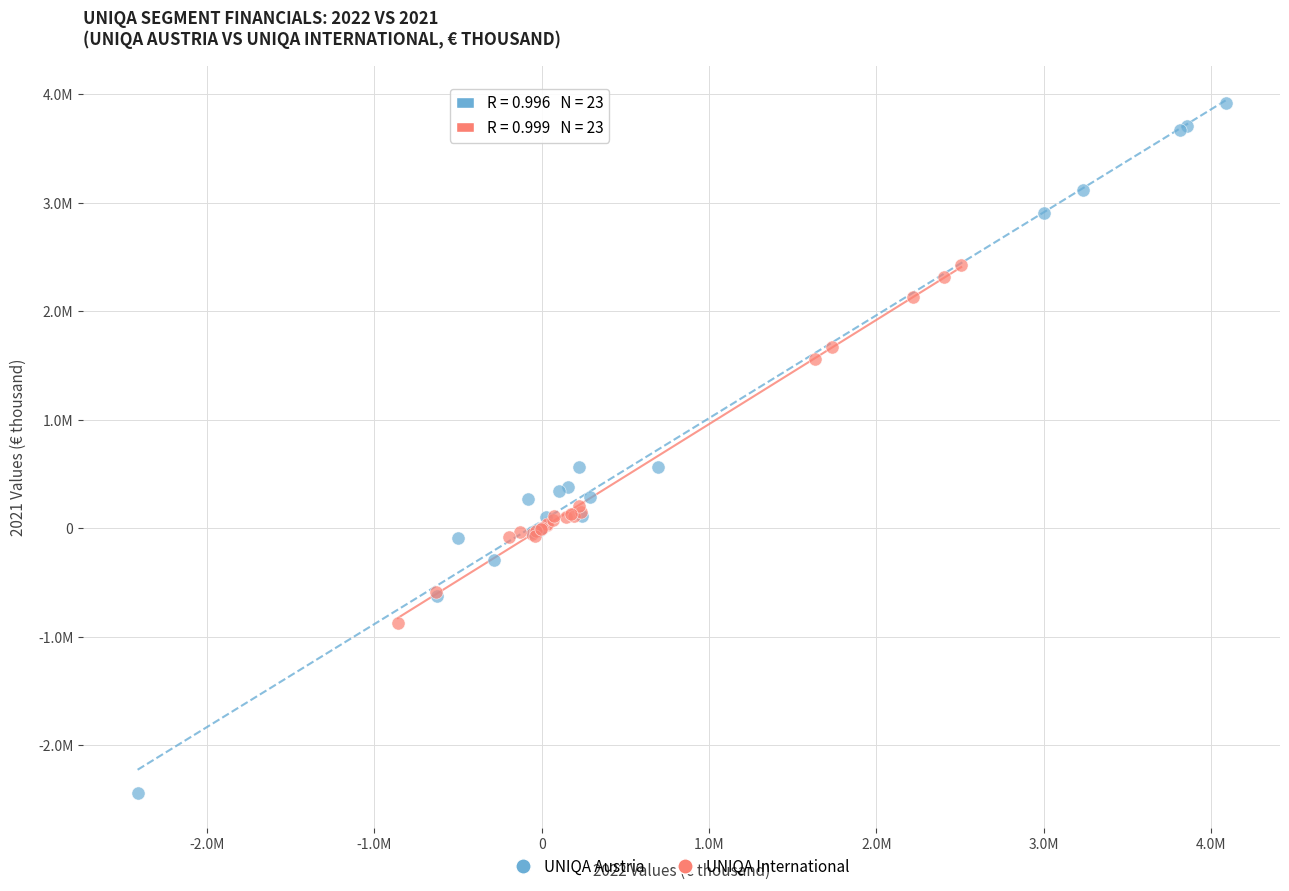

What are all the series names shown in the legend?

UNIQA Austria, UNIQA International